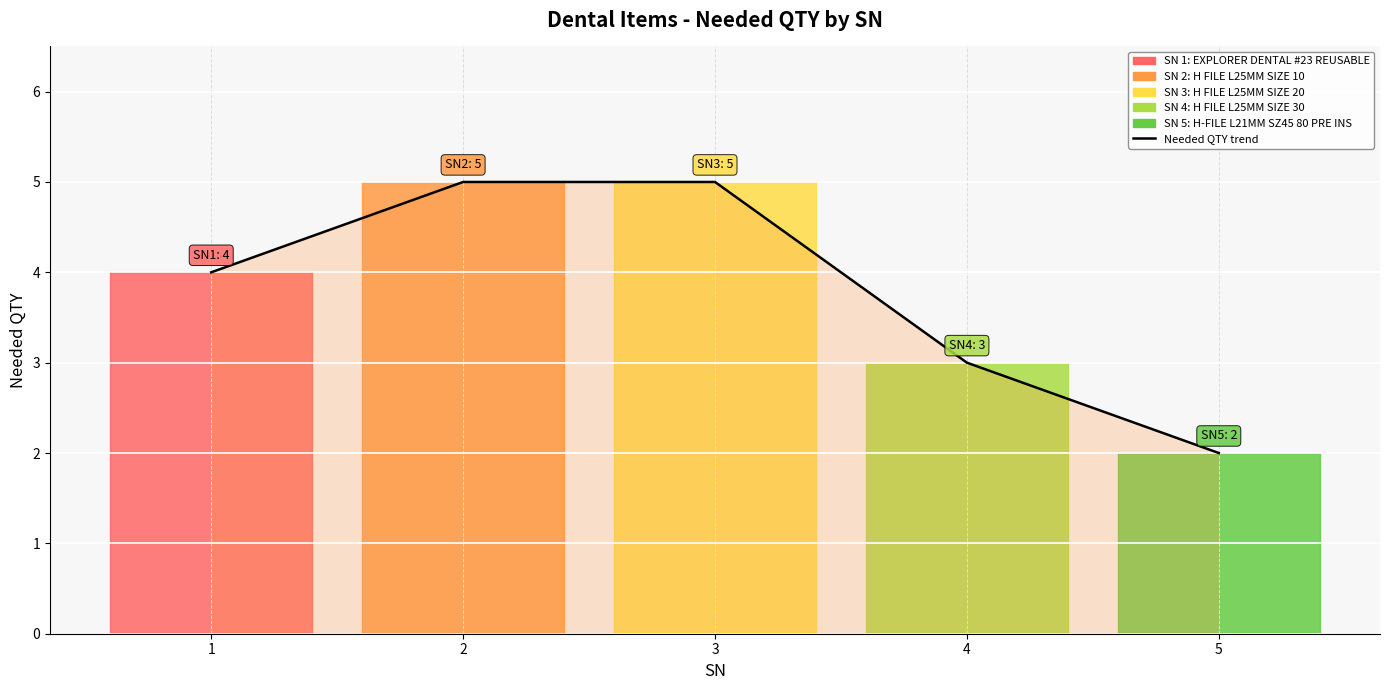

Count the number of categories in the chart.

5